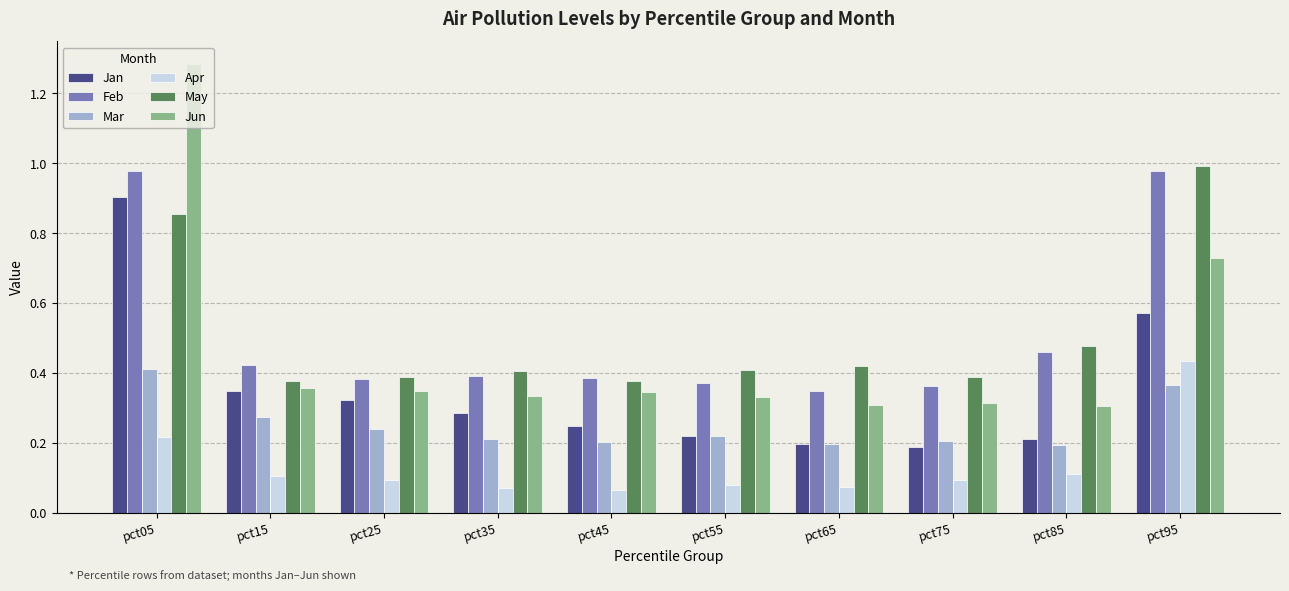

Is the value of Feb at pct85 greater than the value of May at pct05?

No